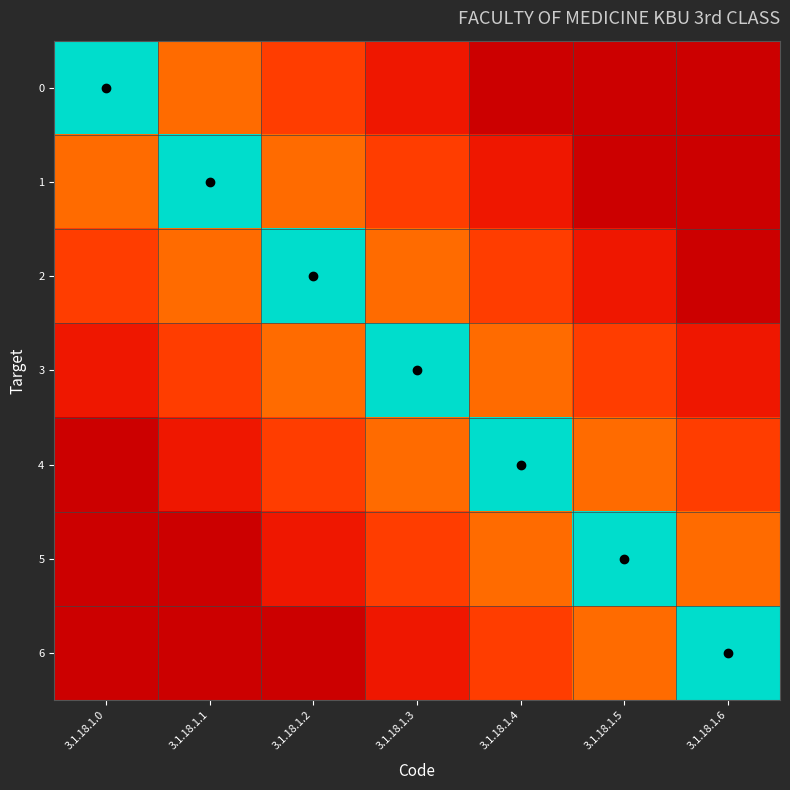

At 3.1.18.1.0, list the series in order from largest to smallest.

0, 1, 2, 3, 4, 5, 6